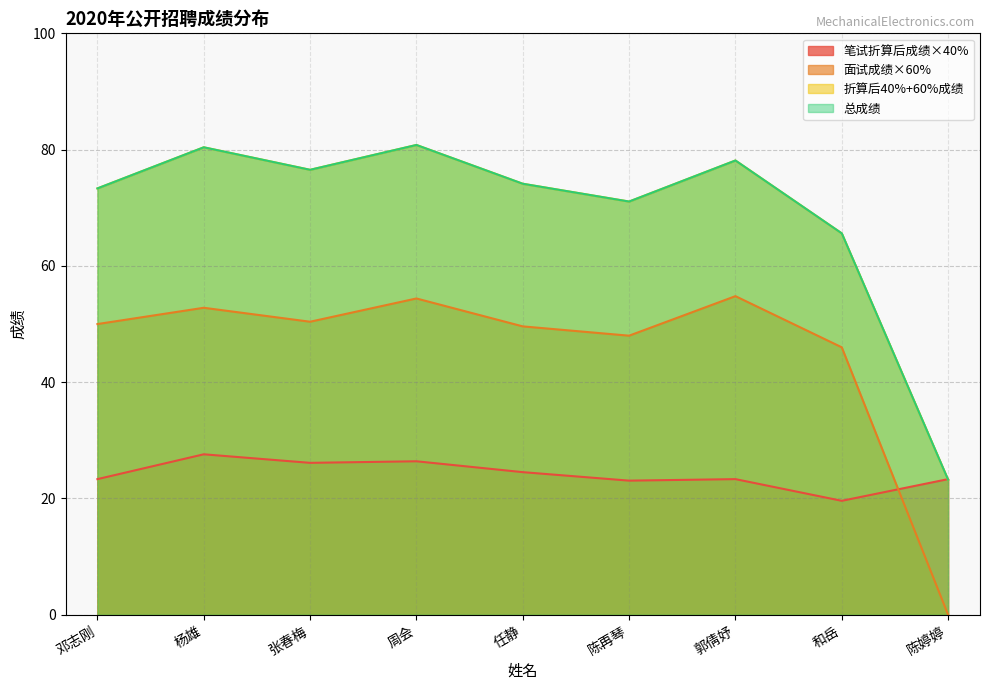

Rank the series by their maximum value, from lowest to highest.

笔试折算后成绩×40%, 面试成绩×60%, 折算后40%+60%成绩, 总成绩